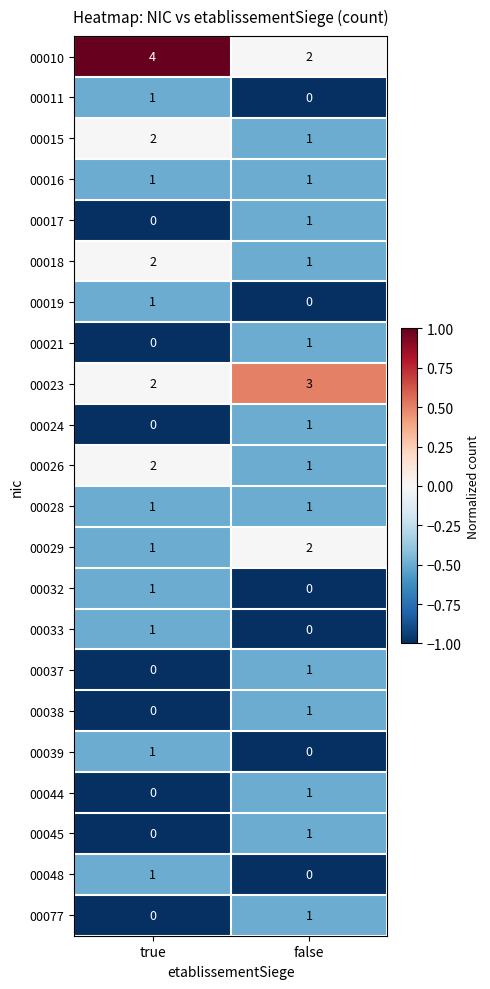

Which series has the largest range (max minus min)?

00010